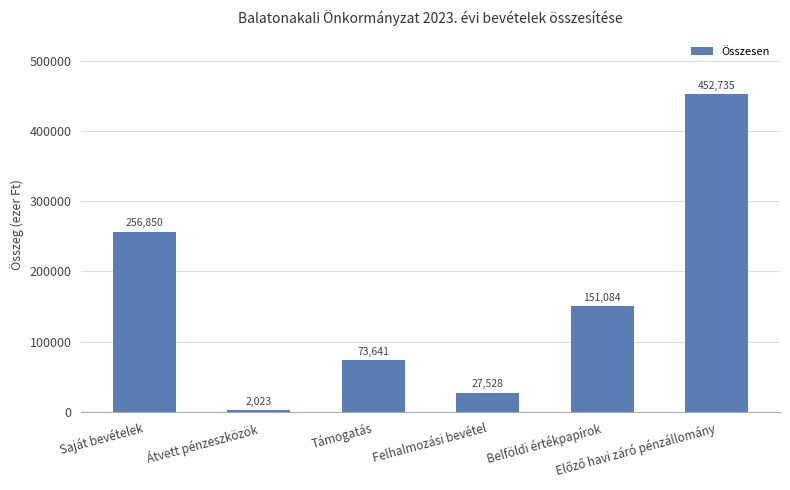

What is the value of the 5th bar from the left?

151084